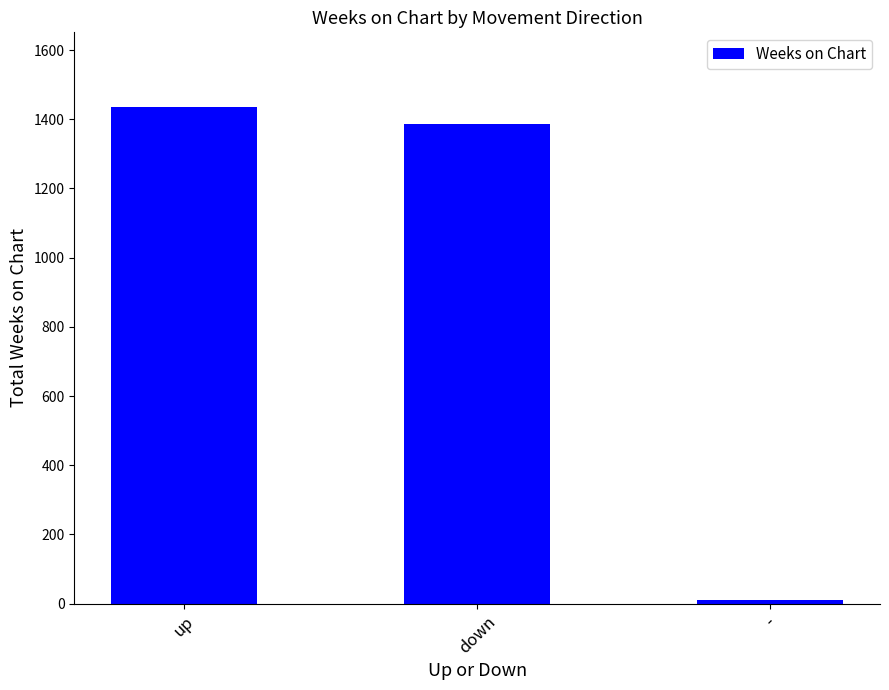

Does the chart contain stacked bars?

No